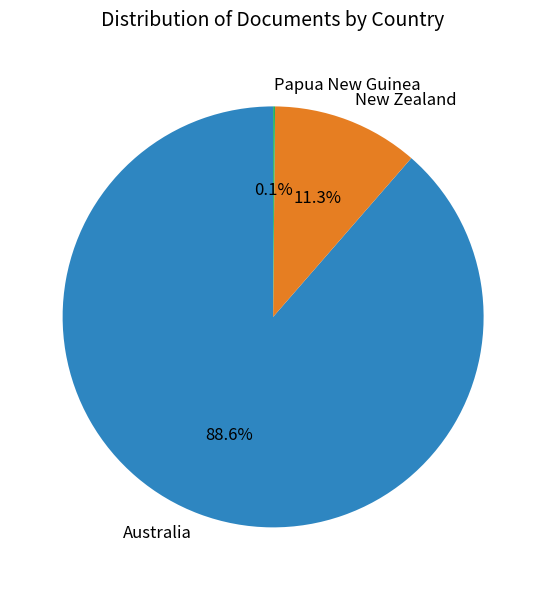

To the nearest percent, what is the average slice percentage?

33%